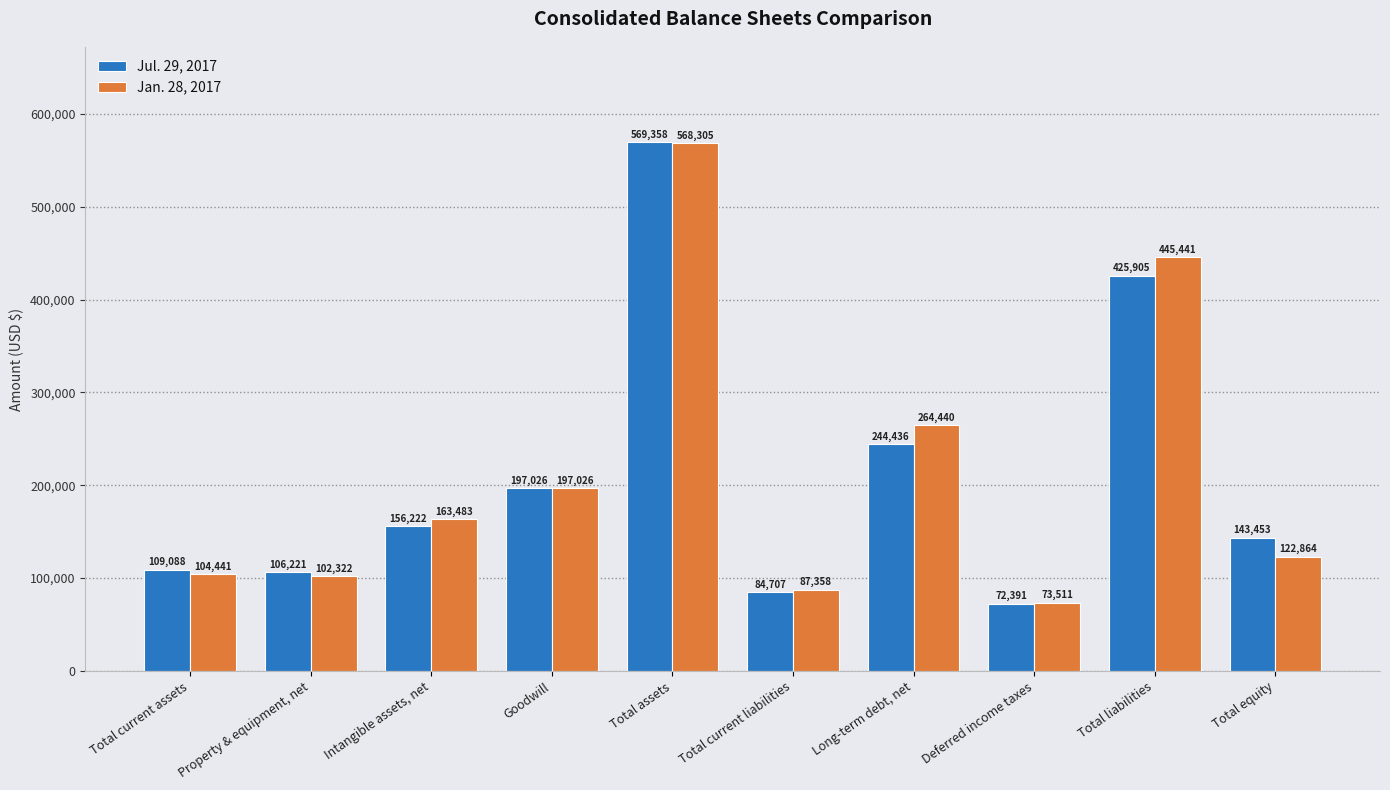

Read the Jul. 29, 2017 value at Goodwill, to the nearest 100.

197000